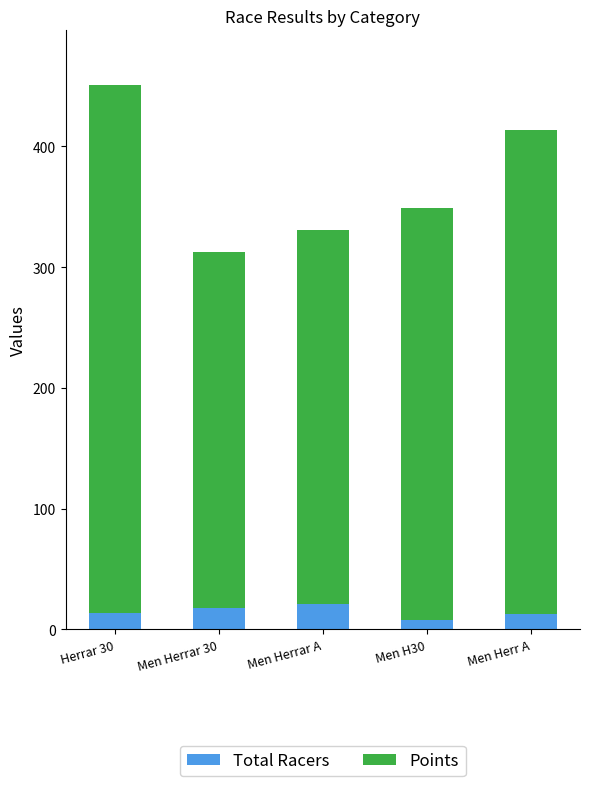

Read the Total Racers value at Men Herrar A.

21.0